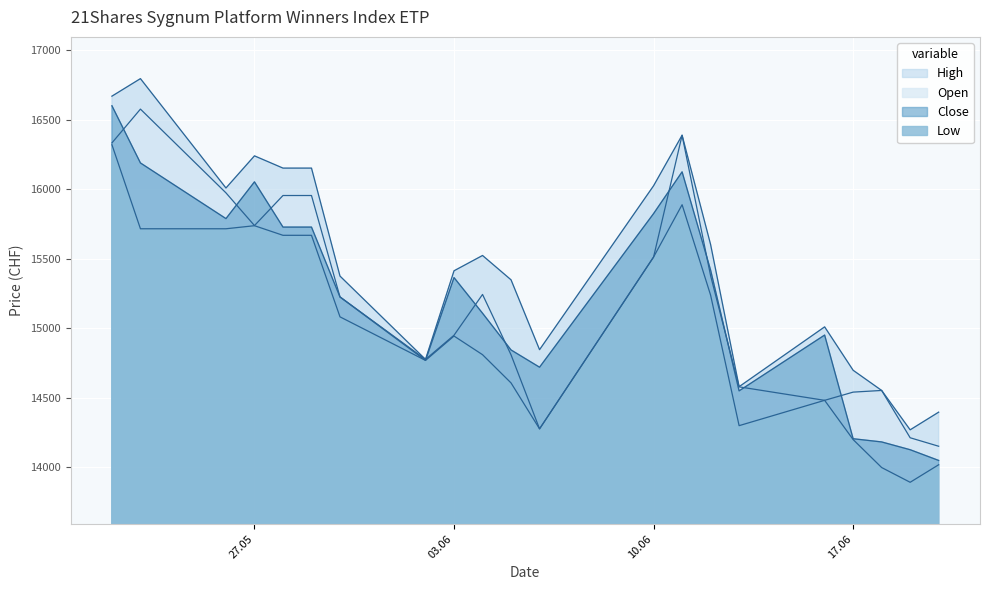

How many lines are shown in the chart?

4